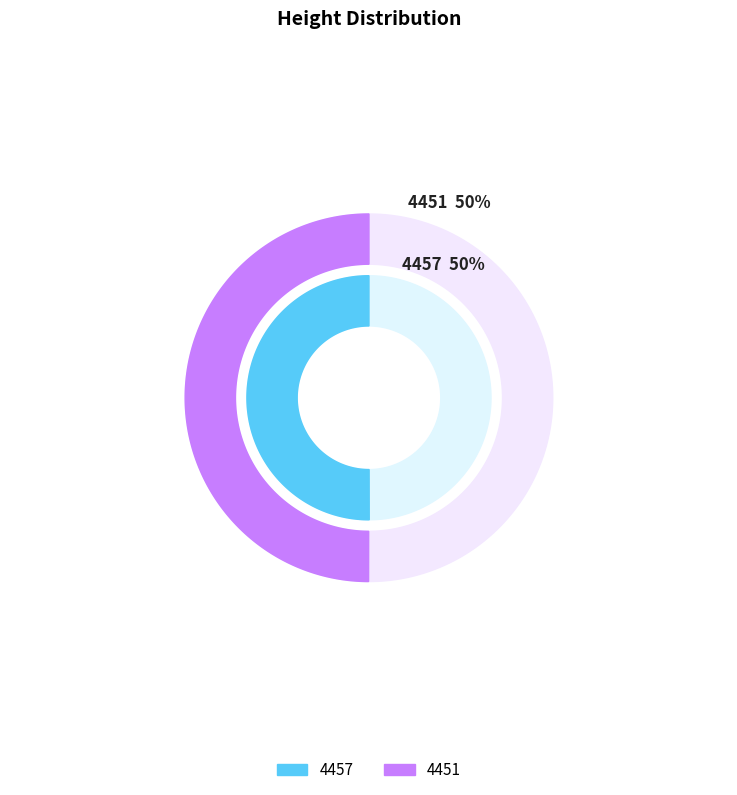

To the nearest percent, what portion does 4451 represent?

50%